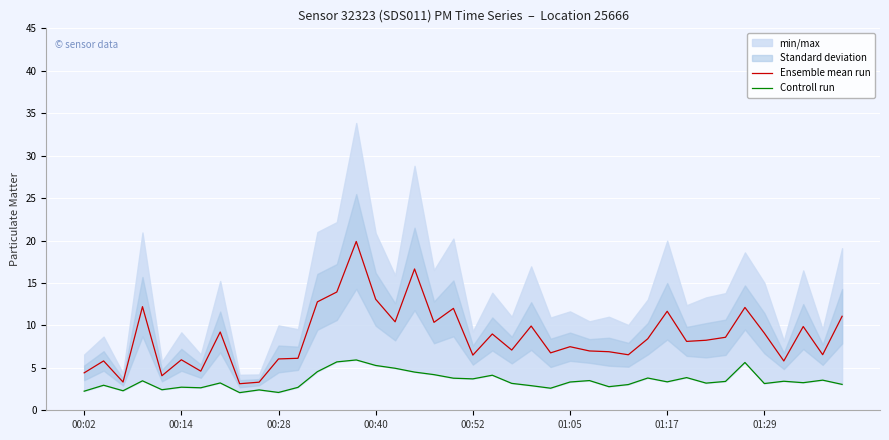

True or false: Ensemble mean run has a value of 3.1 at 00:52.

False